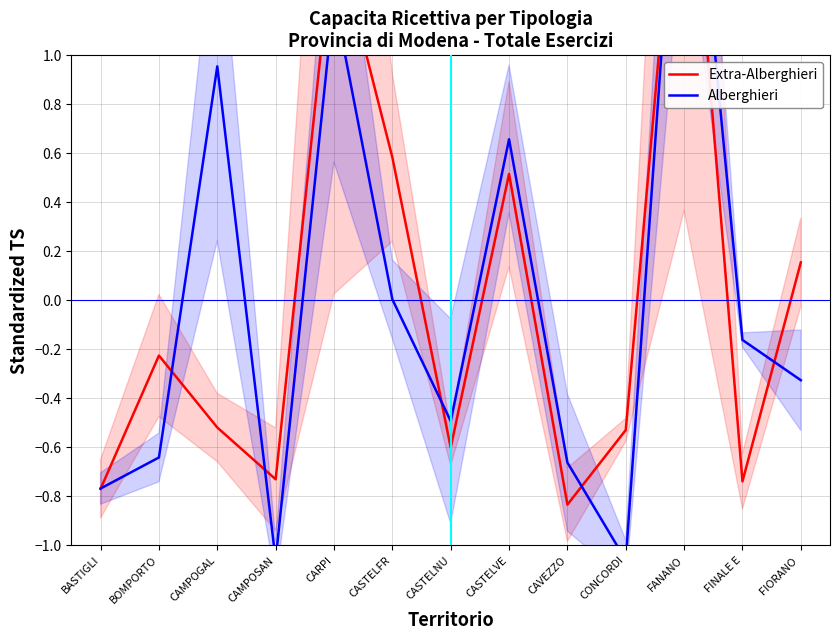

Is it true that Extra-Alberghieri equals -0.7 at FINALE E?

True